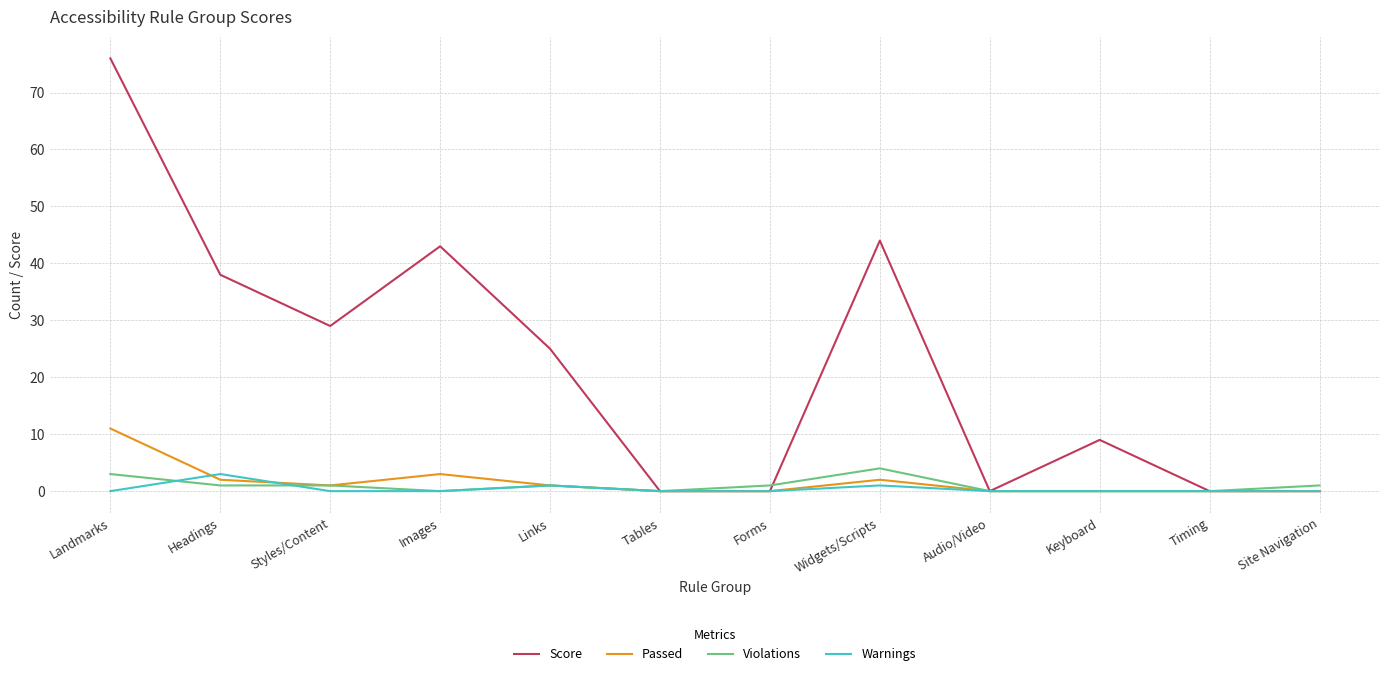

Is it true that Warnings equals 0 at Site Navigation?

True